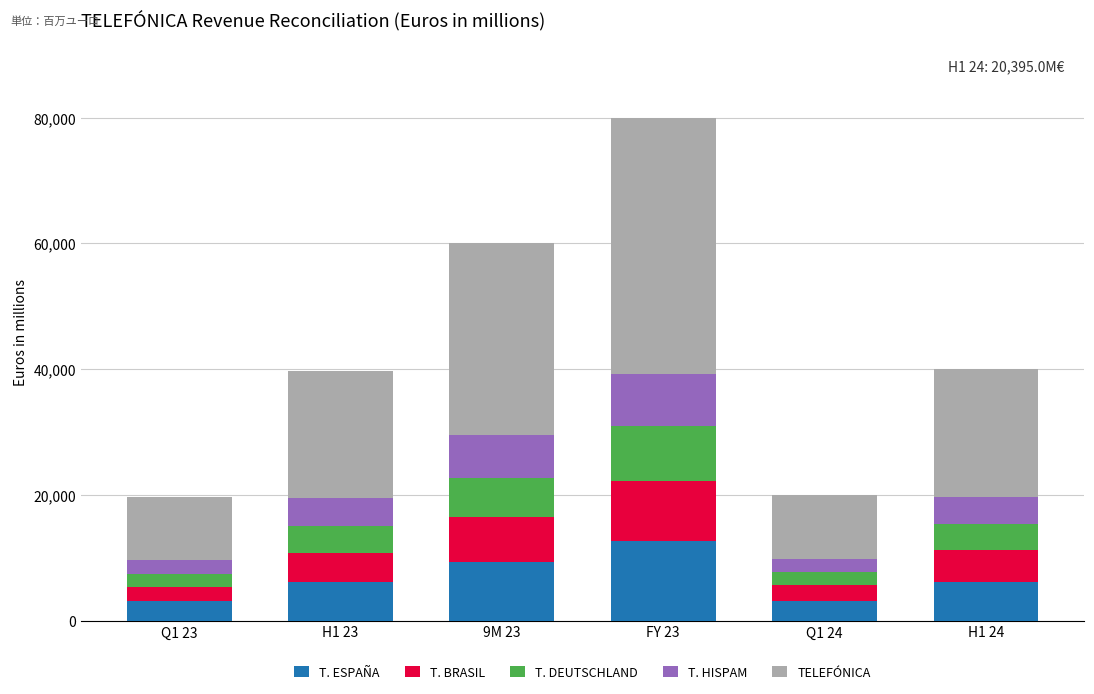

At which category is the sum across all series the highest?

FY 23